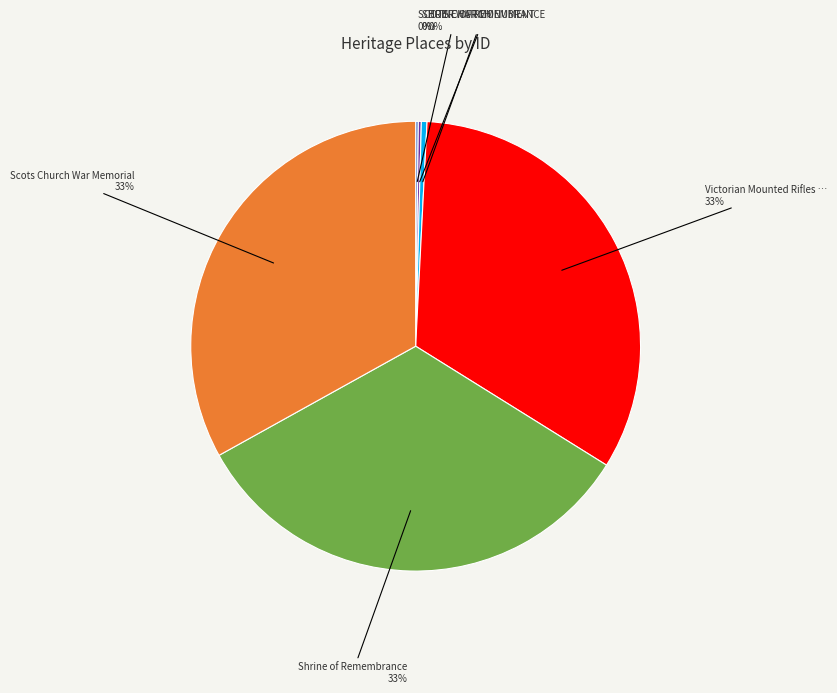

To the nearest percent, what is the difference between the largest and smallest slice percentages?

33%